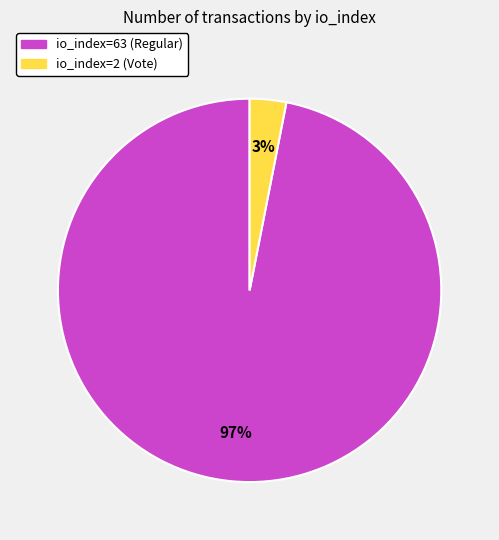

What percentage is the io_index=2 (Vote) slice, to the nearest percent?

3%